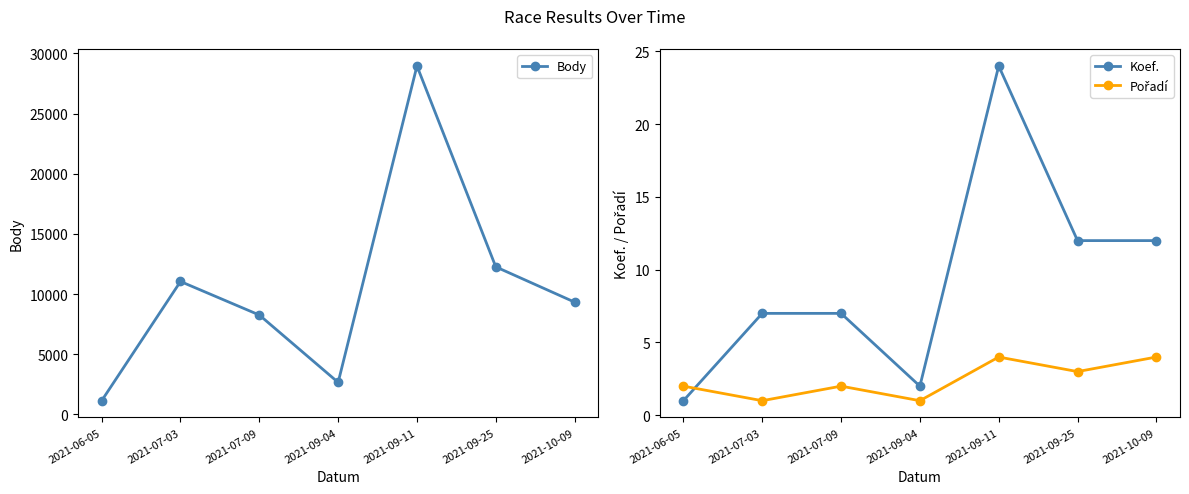

What is the greatest value displayed?

28956